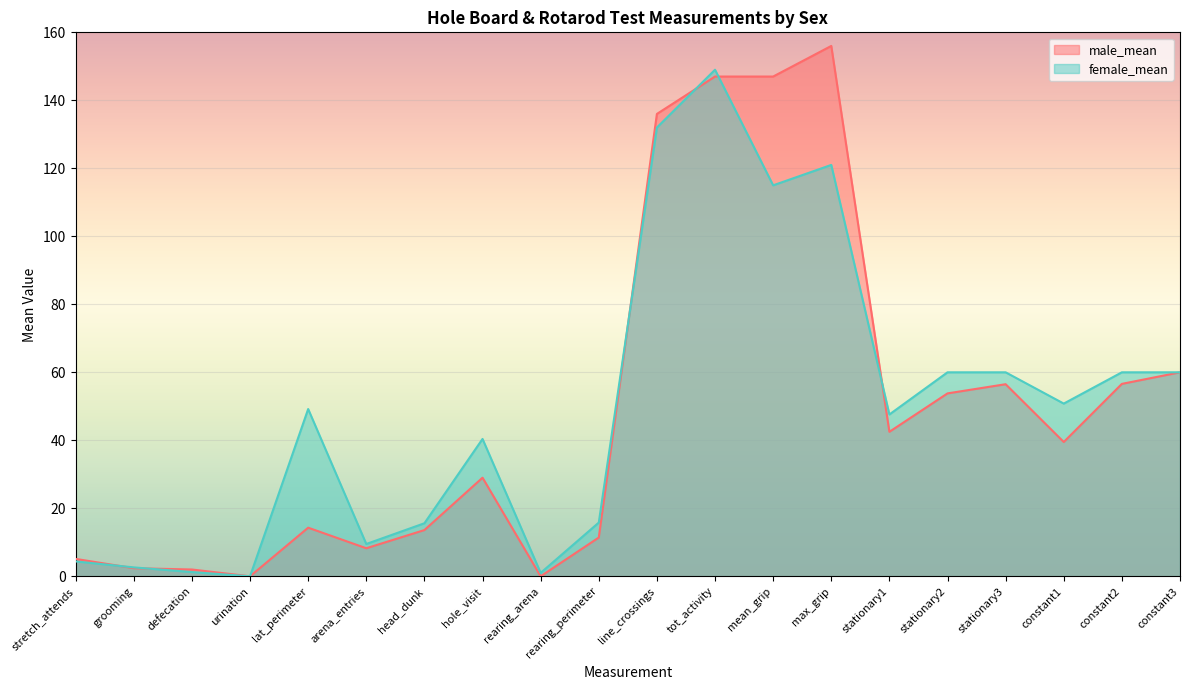

Reading right to left, list all the values displayed in this chart.

male_mean: 60.0	56.6	39.5	56.5	53.8	42.5	156.0	147.0	147.0	136.0	11.4	0.0	29.0	13.6	8.2	14.3	0.0	2.0	2.4	5.1
female_mean: 60.0	60.0	50.8	60.0	60.0	47.6	121.0	115.0	149.0	132.0	15.8	1.0	40.4	15.6	9.5	49.2	0.0	1.2	2.6	4.4